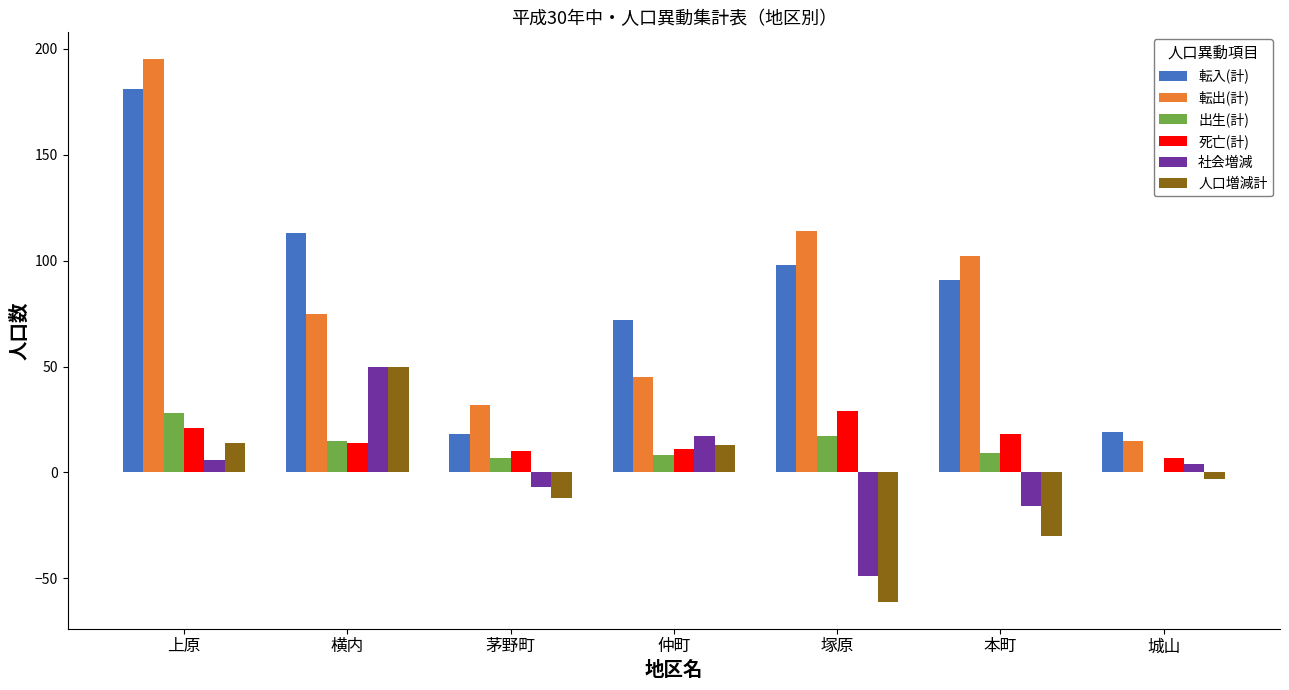

True or false: 社会増減 has a value of -49 at 塚原.

True